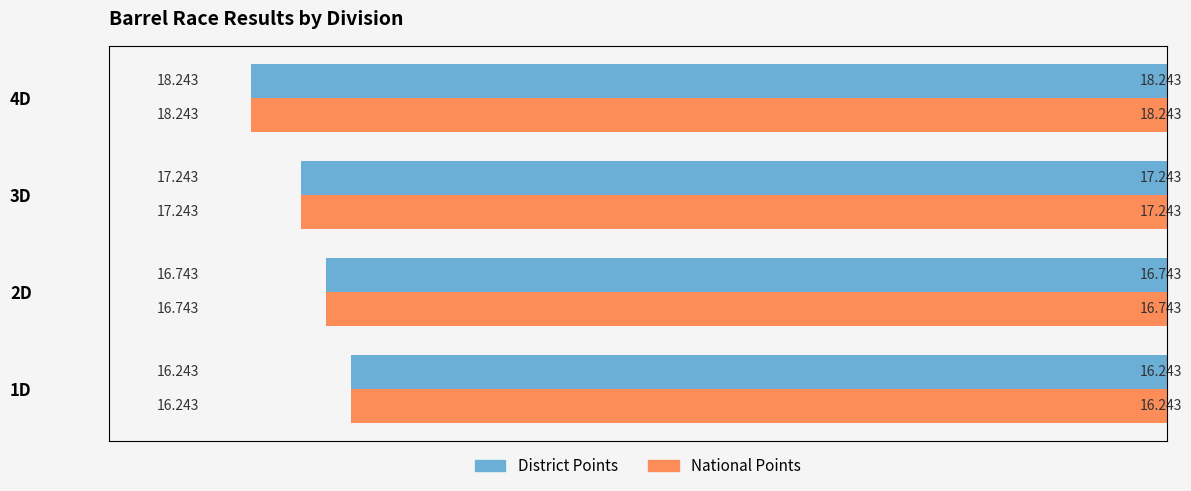

How many categories are shown in the chart?

4